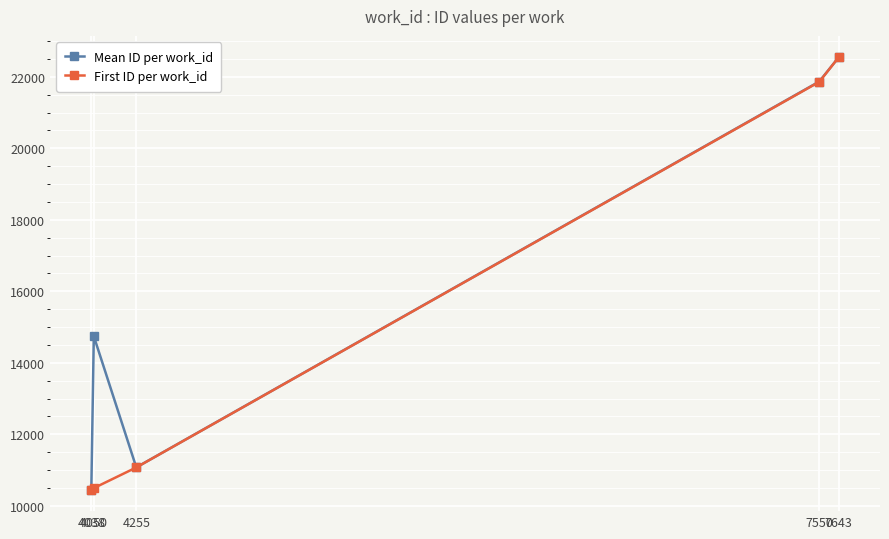

True or false: Mean ID per work_id has more than 1 interior local peaks.

False